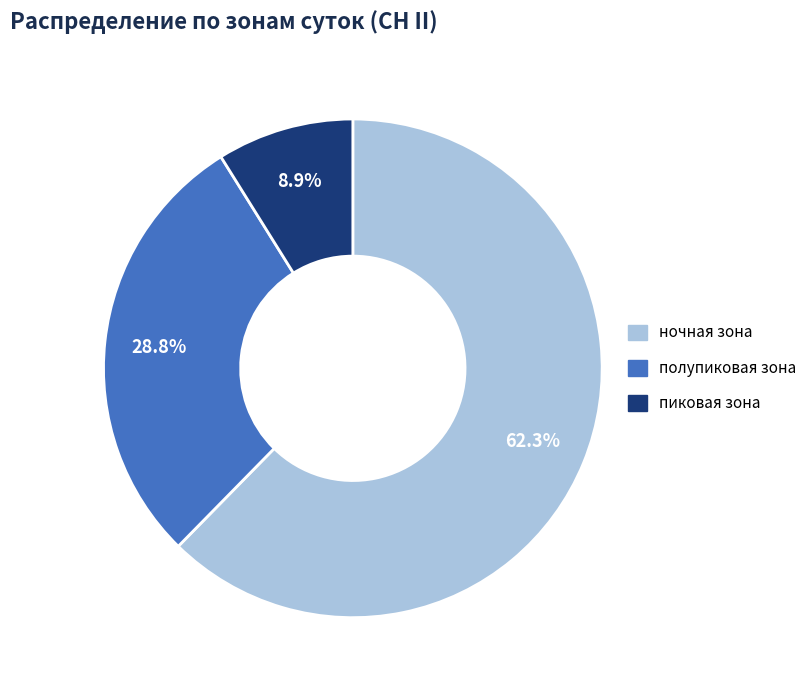

What percentage is NOT represented by пиковая зона?

91.1%